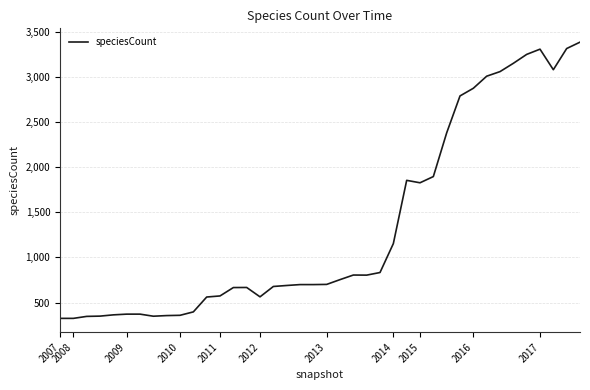

What is the maximum value shown in the chart?

3390